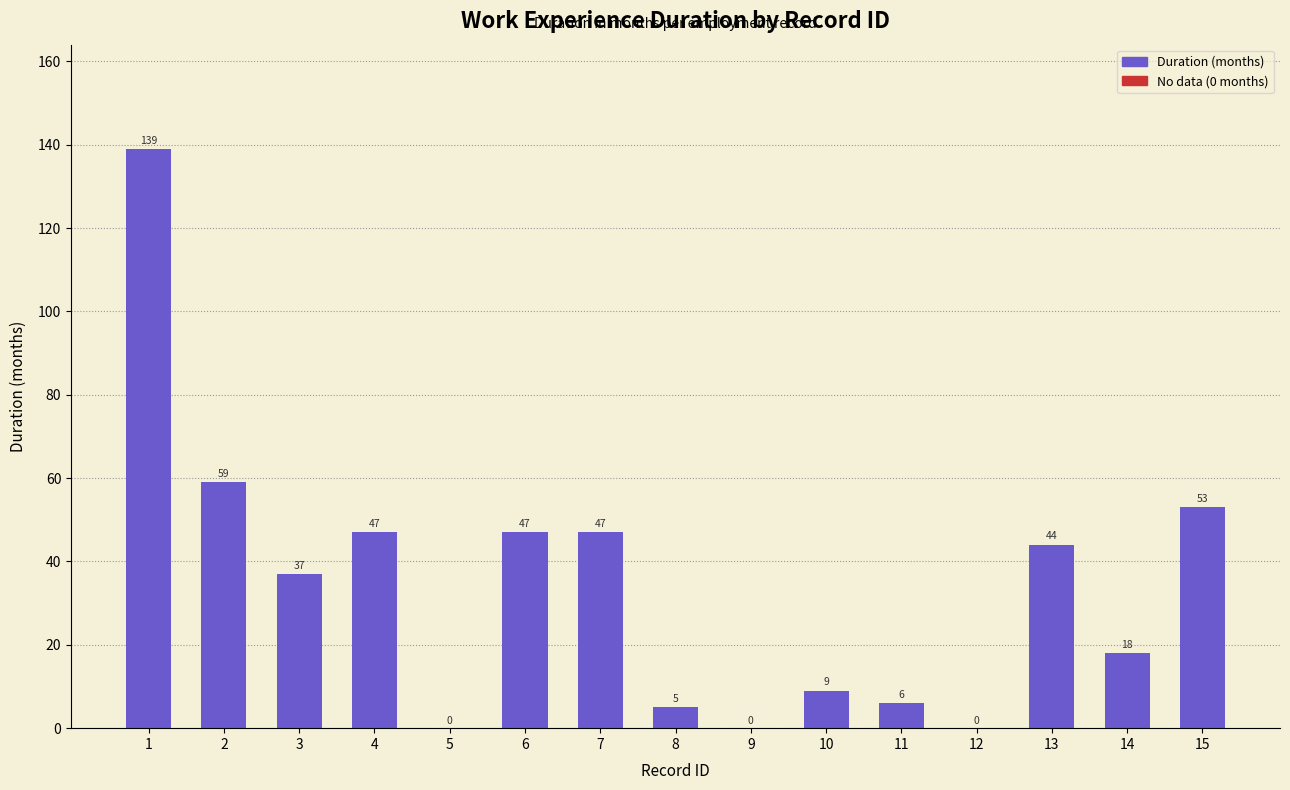

What is the maximum value shown in the chart?

139